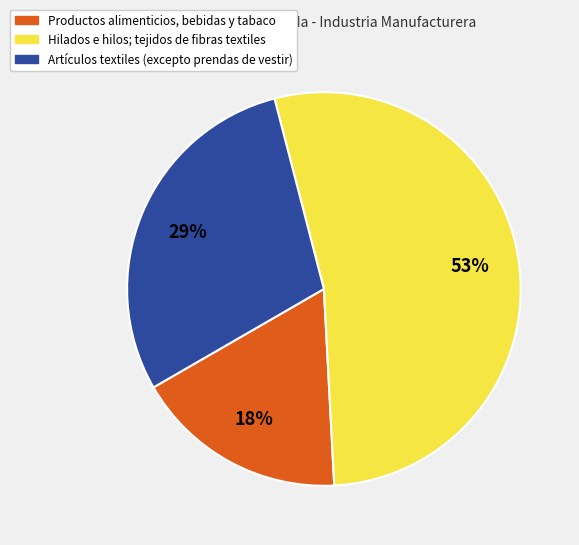

To the nearest percent, what is the combined percentage of Hilados e hilos; tejidos de fibras textiles and Artículos textiles (excepto prendas de vestir)?

82%